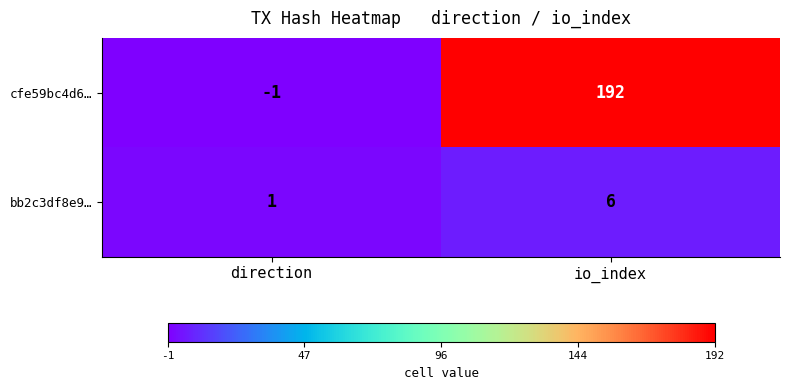

What is the difference between the bb2c3df8e9… values at io_index and direction?

5